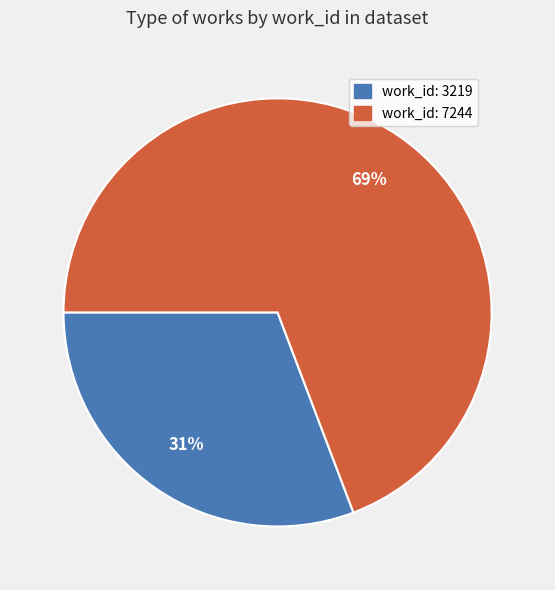

What is the majority slice?

work_id: 7244